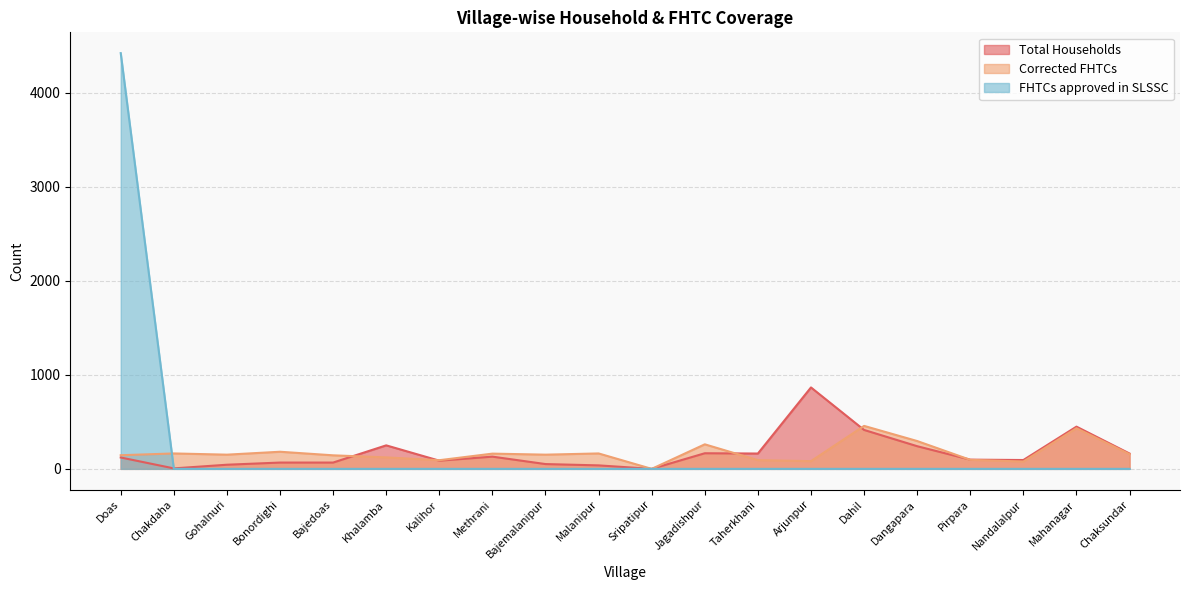

How many times do FHTCs approved in SLSSC and Total Households cross each other?

1